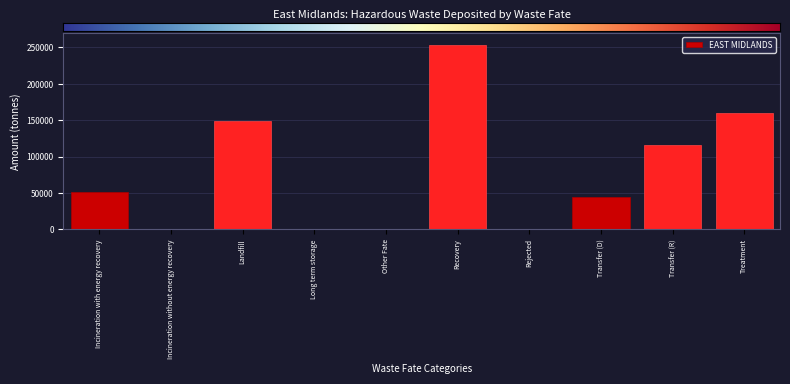

Where is the data nearest to the value 126966?

Transfer (R)